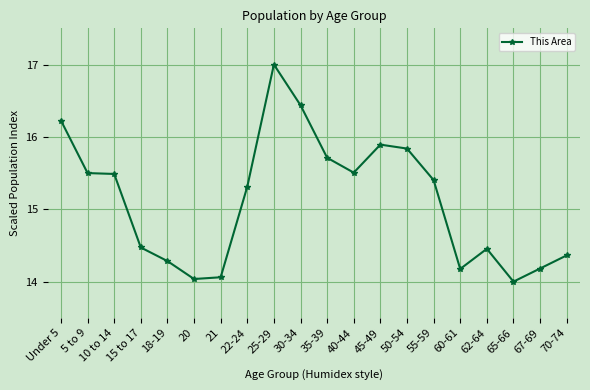

What is the label of the 12th point from the left?

40-44